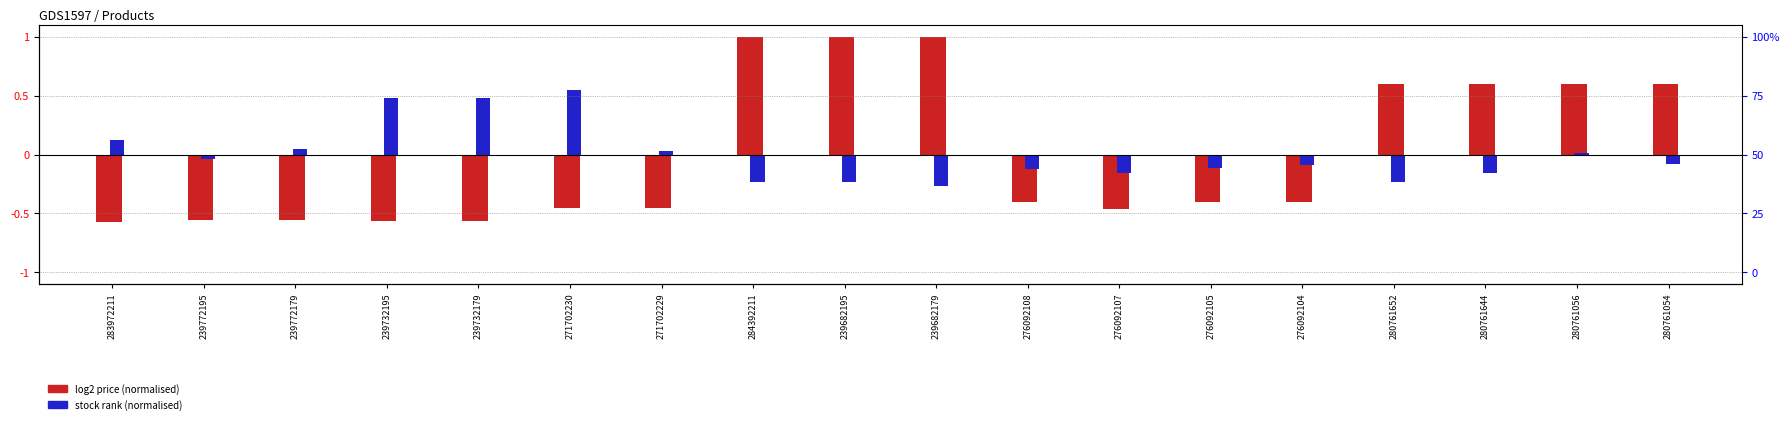

Reading left to right, transcribe all the data shown in this chart.

log2 price (normalised): -0.6	-0.6	-0.6	-0.6	-0.6	-0.5	-0.5	1.0	1.0	1.0	-0.4	-0.5	-0.4	-0.4	0.6	0.6	0.6	0.6
stock rank (normalised): 0.1	-0.0	0.0	0.5	0.5	0.6	0.0	-0.2	-0.2	-0.3	-0.1	-0.2	-0.1	-0.1	-0.2	-0.2	0.0	-0.1